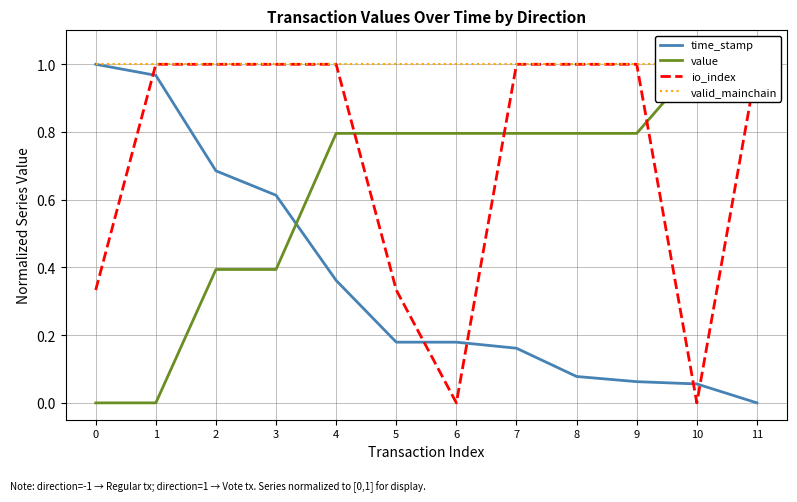

What are all the series names shown in the legend?

time_stamp, value, io_index, valid_mainchain